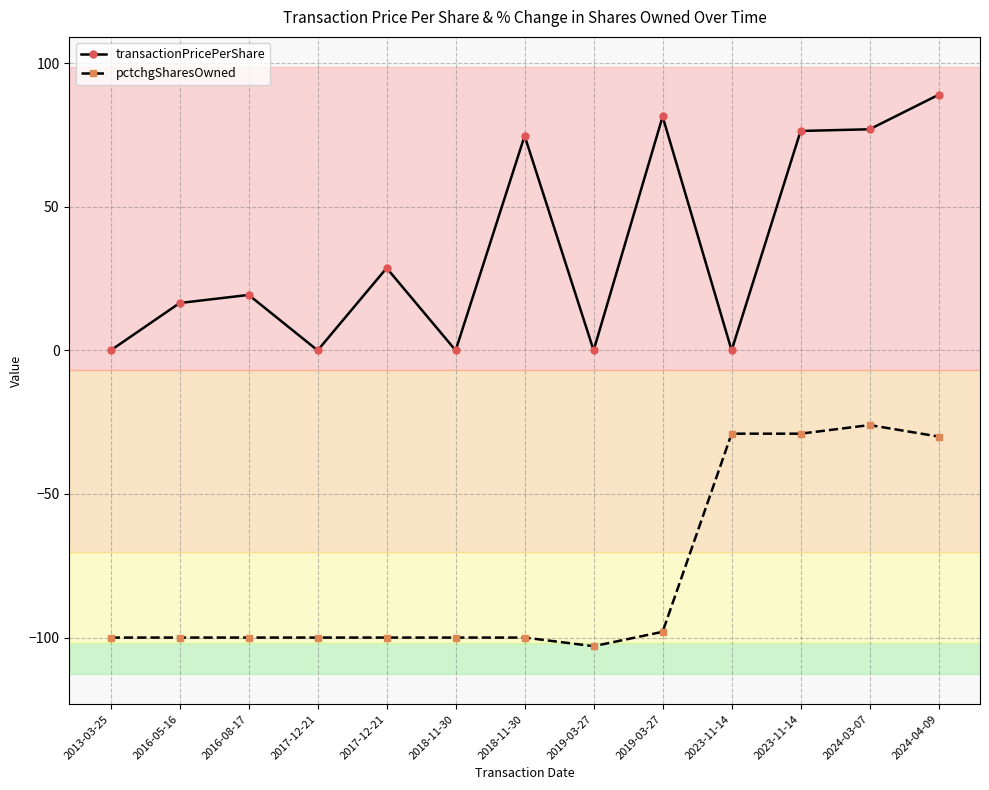

How many interior local valleys does the transactionPricePerShare series have?

4